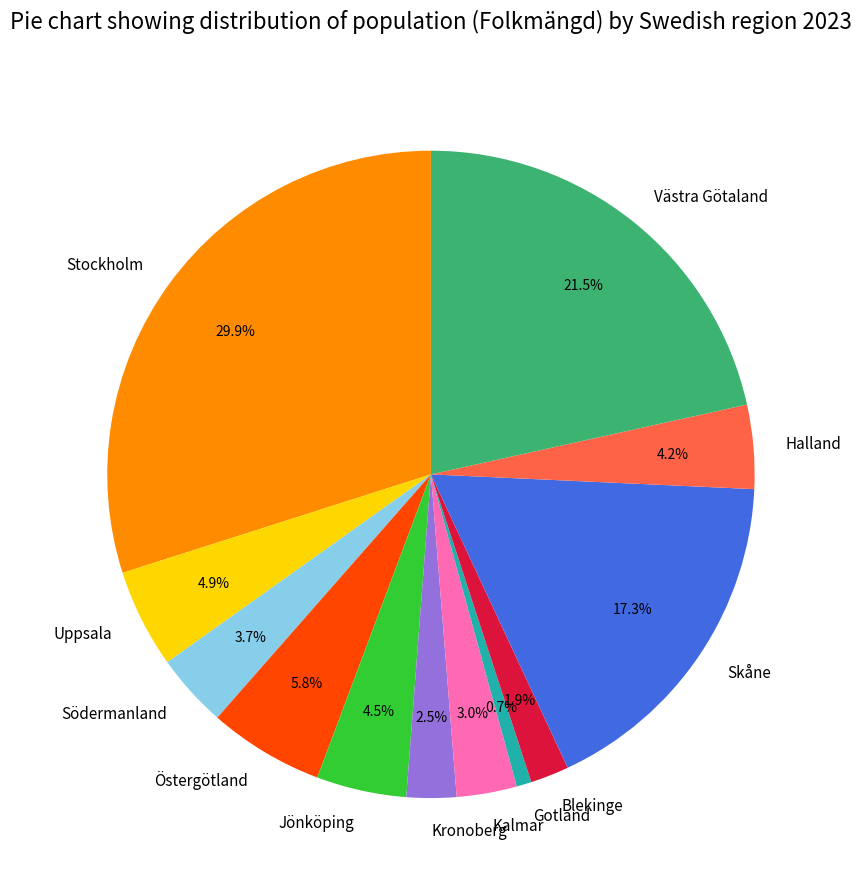

Does Blekinge account for over 50% of the chart?

No